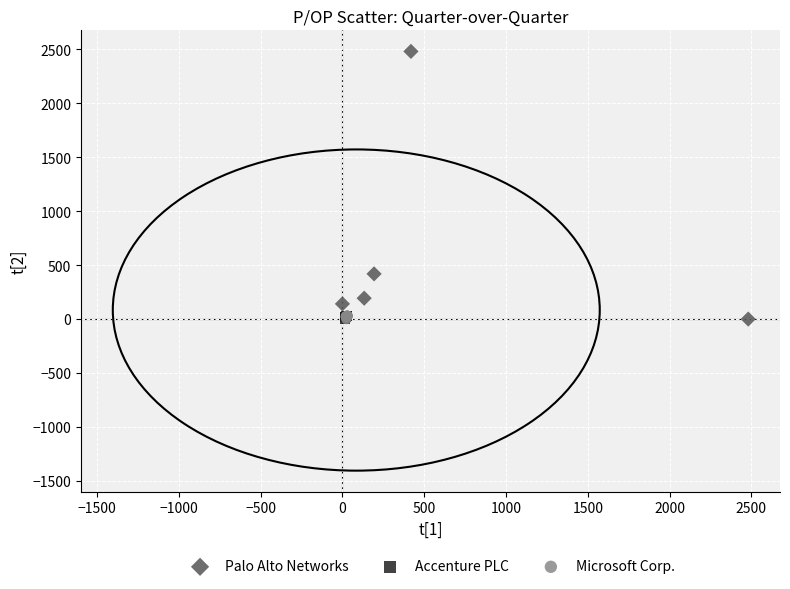

Which series contains the highest Y value?

Palo Alto Networks